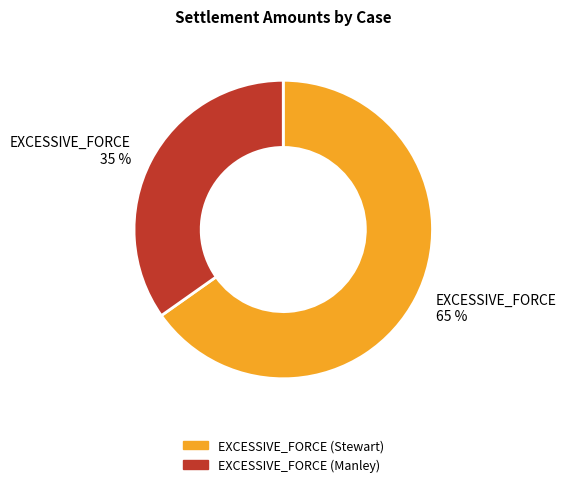

To the nearest percent, what is the combined percentage of EXCESSIVE_FORCE (Manley) and EXCESSIVE_FORCE (Stewart)?

100%